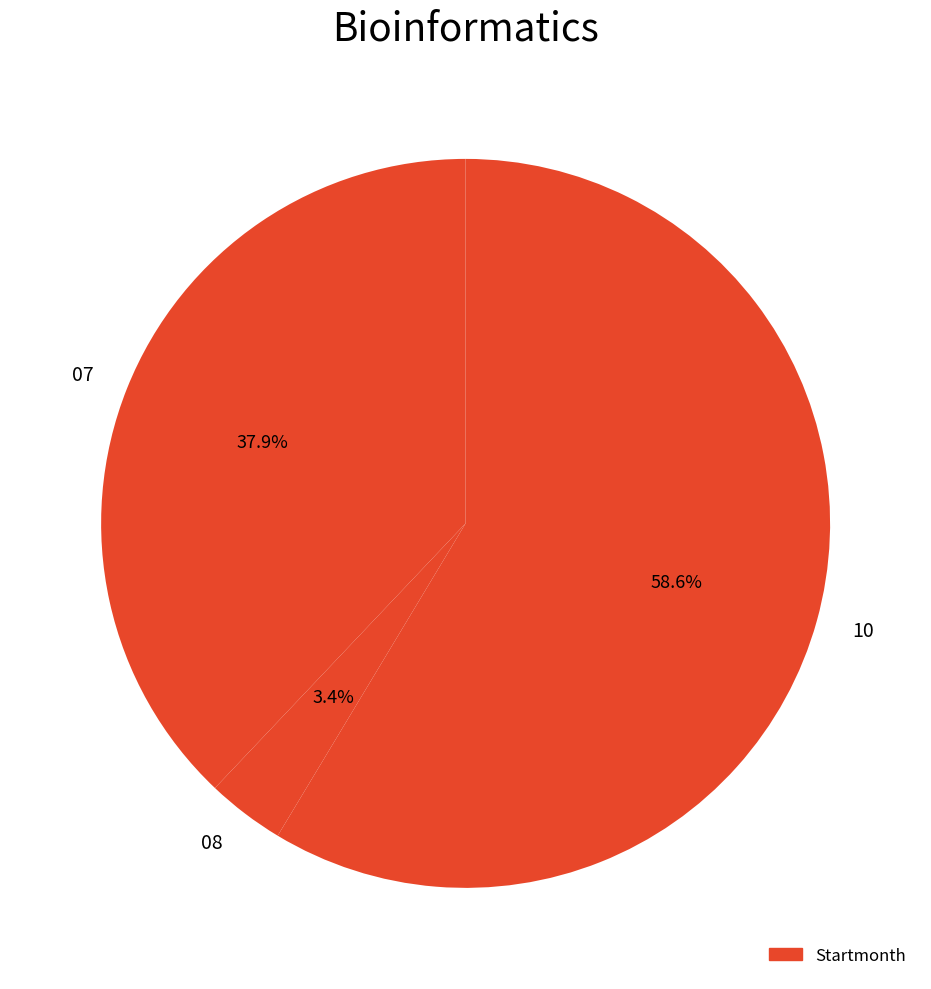

Rank the categories by value from highest to lowest.

10, 07, 08